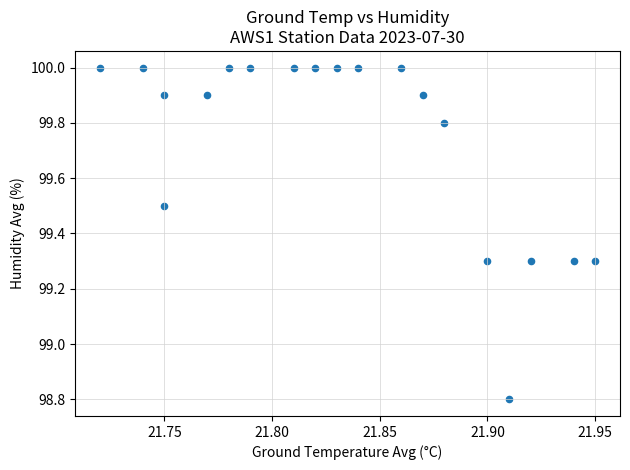

What is the range of Y values (max minus min)?

1.2